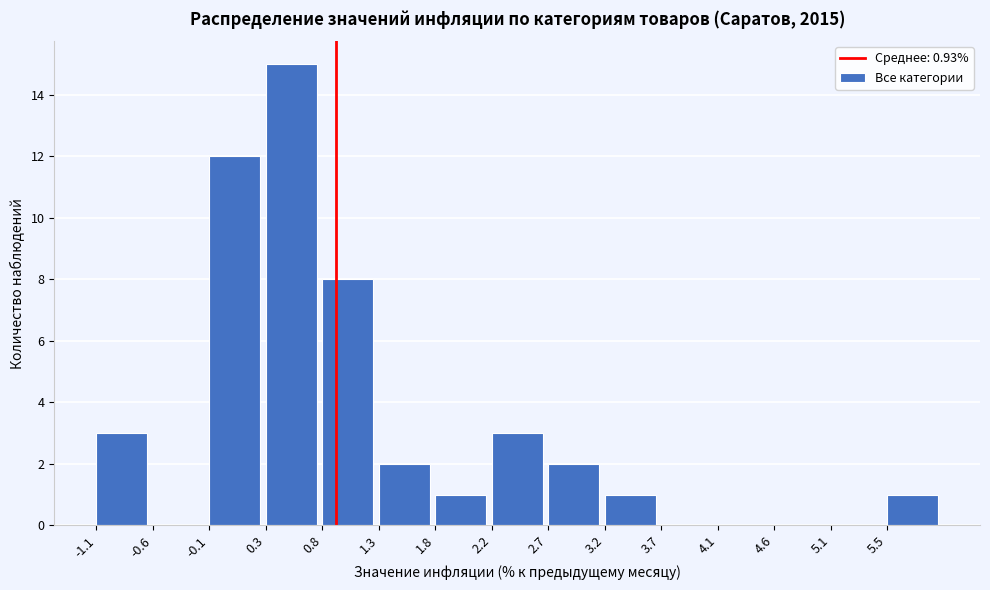

Over which range of the x-axis is the bar tallest?

0.35 to 0.80